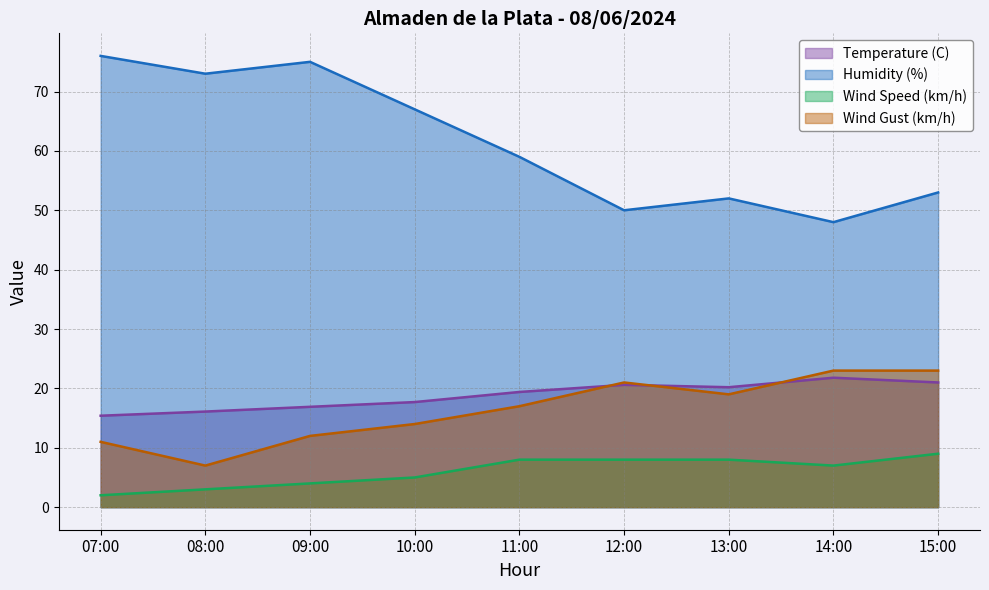

What is the minimum value for Wind Speed (km/h)?

2.0